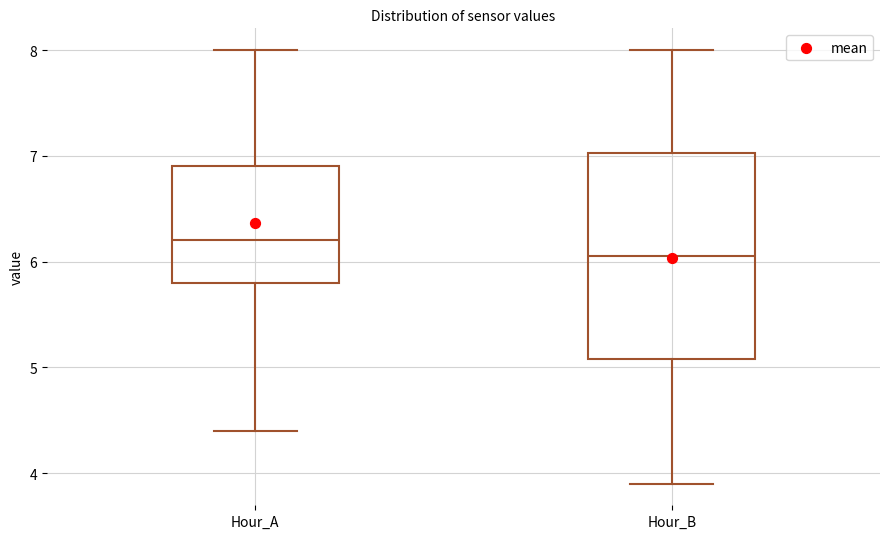

Reading left to right, read every box against the y-axis: the position of its median line, the range the box covers, and the ends of its whiskers. The values are not printed on the chart, so give them approximately, as read against the axis.

Hour_A: median 6.2, box 5.8 to 6.9, whiskers 4.4 to 8.0
Hour_B: median 6.1, box 5.1 to 7.0, whiskers 3.9 to 8.0